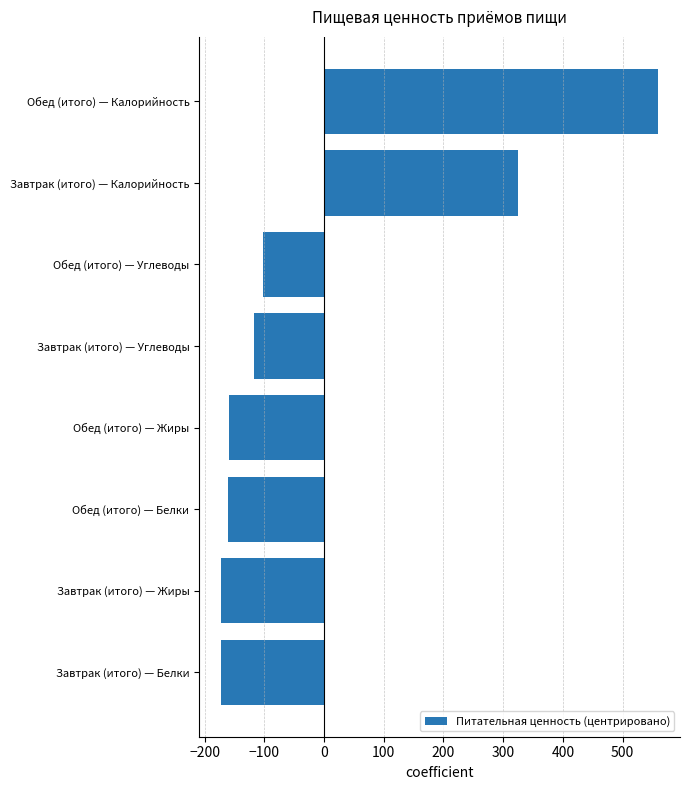

How many values are above zero?

2